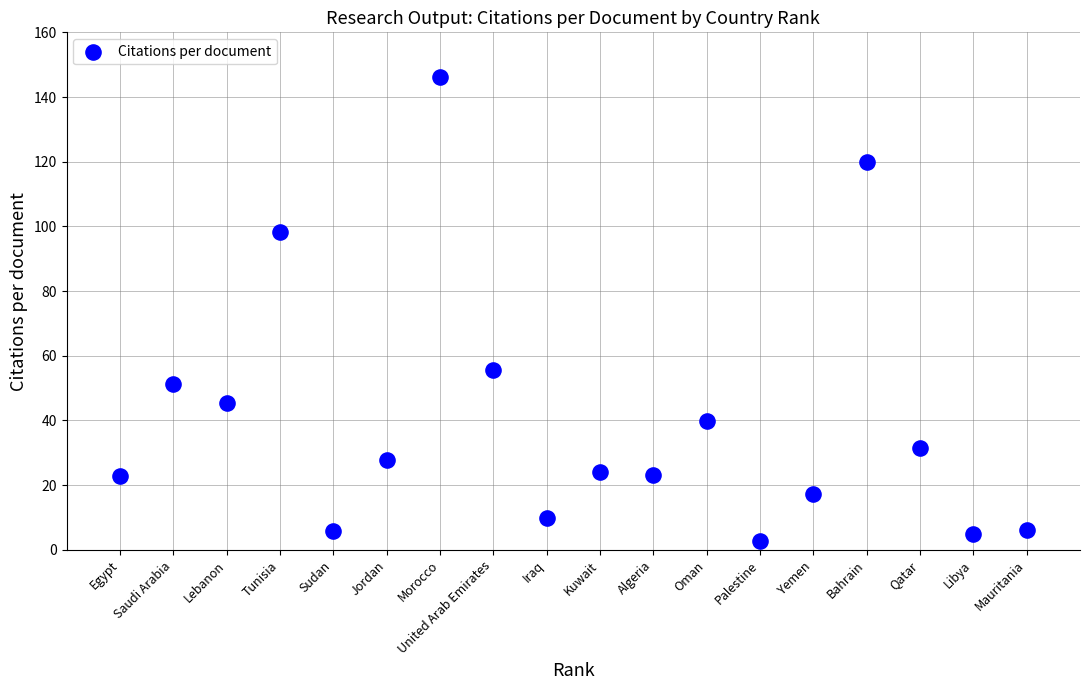

What is the range of Y values (max minus min)?

143.4